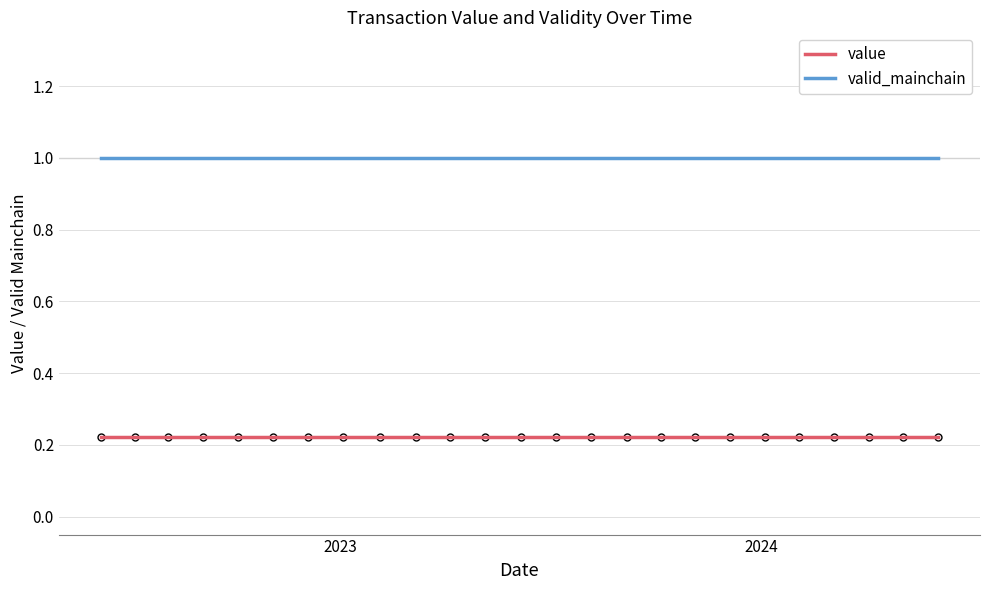

True or false: valid_mainchain and value cross at least once.

False